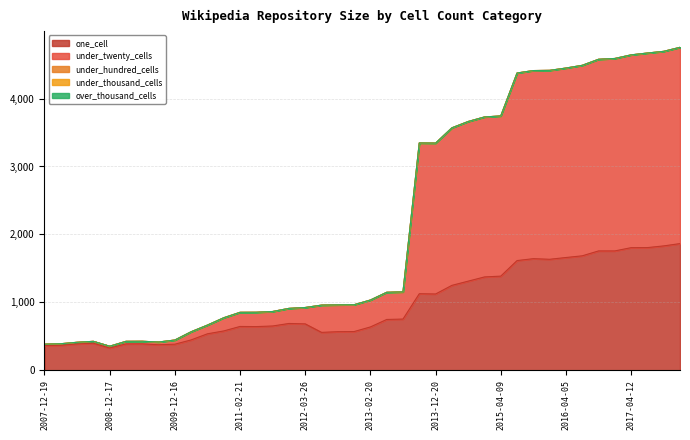

Which series has the largest total across all categories?

under_twenty_cells